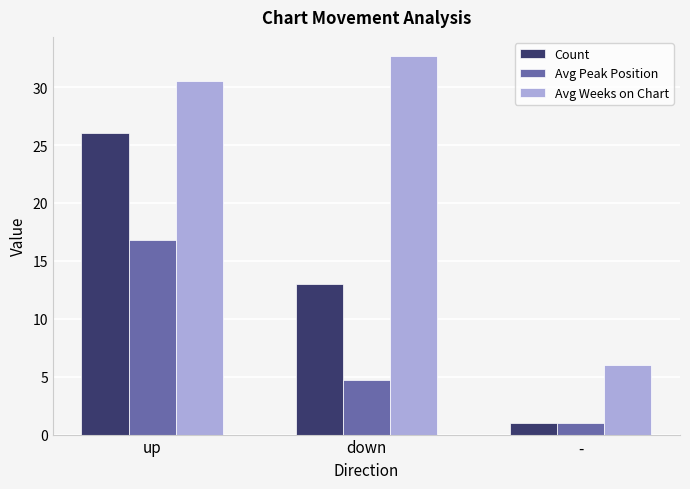

Reading left to right, transcribe all the data shown in this chart.

Count: 26.0	13.0	1.0
Avg Peak Position: 16.8	4.7	1.0
Avg Weeks on Chart: 30.5	32.7	6.0